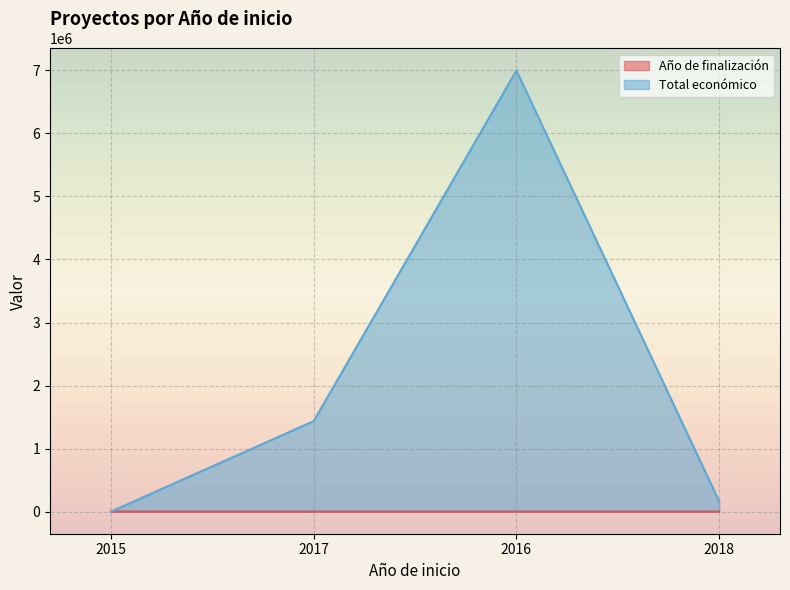

At how many categories does at least one series exceed 5995234?

1